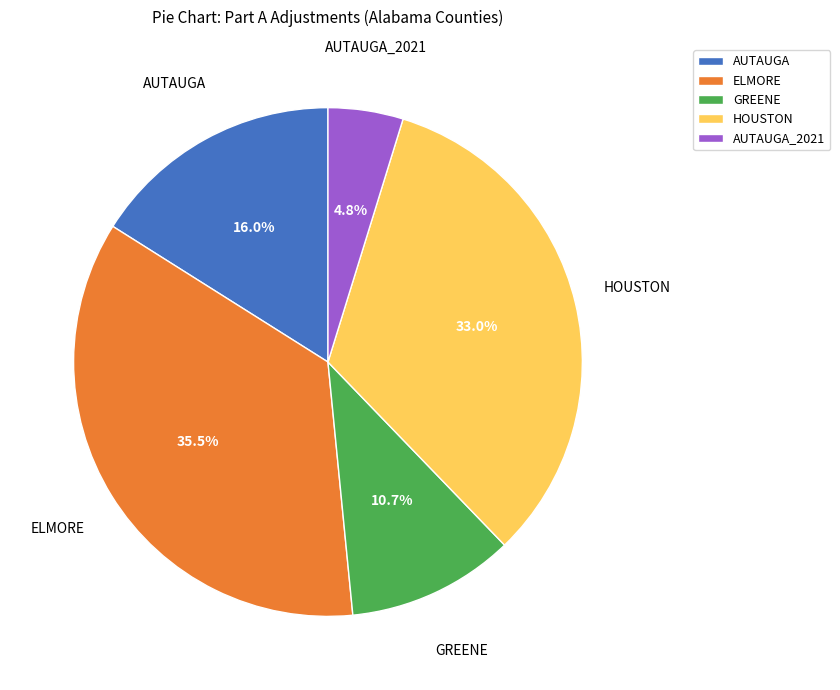

Is there any slice that represents more than half of the pie?

No